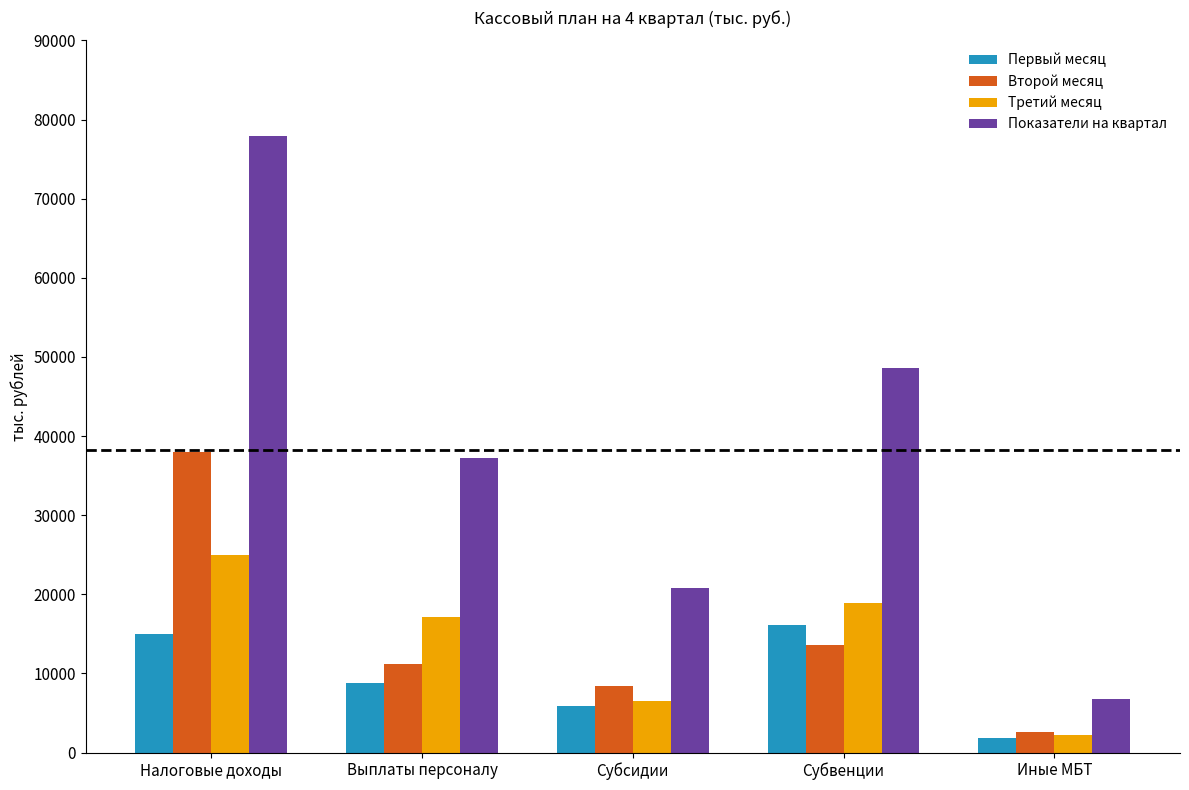

What position from the right is Субвенции?

2